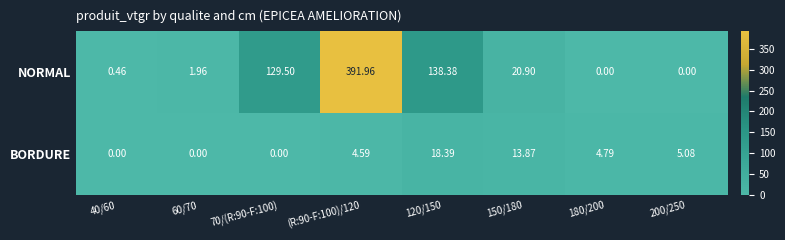

Which series changed the most between 70/(R:90-F:100) and 120/150?

BORDURE